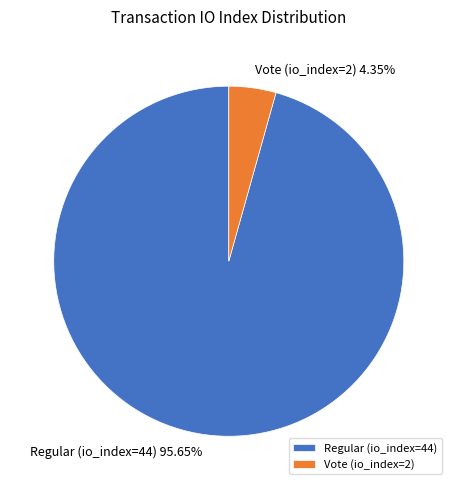

To the nearest percent, what is the average slice percentage?

50%